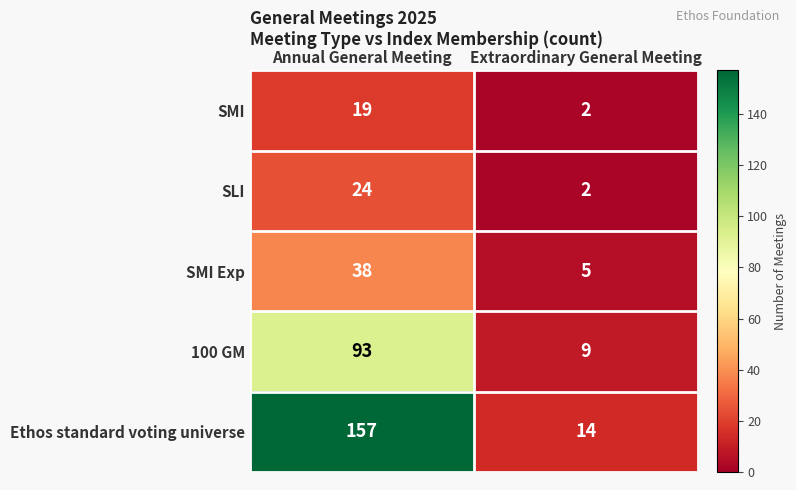

Between Annual General Meeting and Extraordinary General Meeting, which series saw the biggest shift?

Ethos standard voting universe